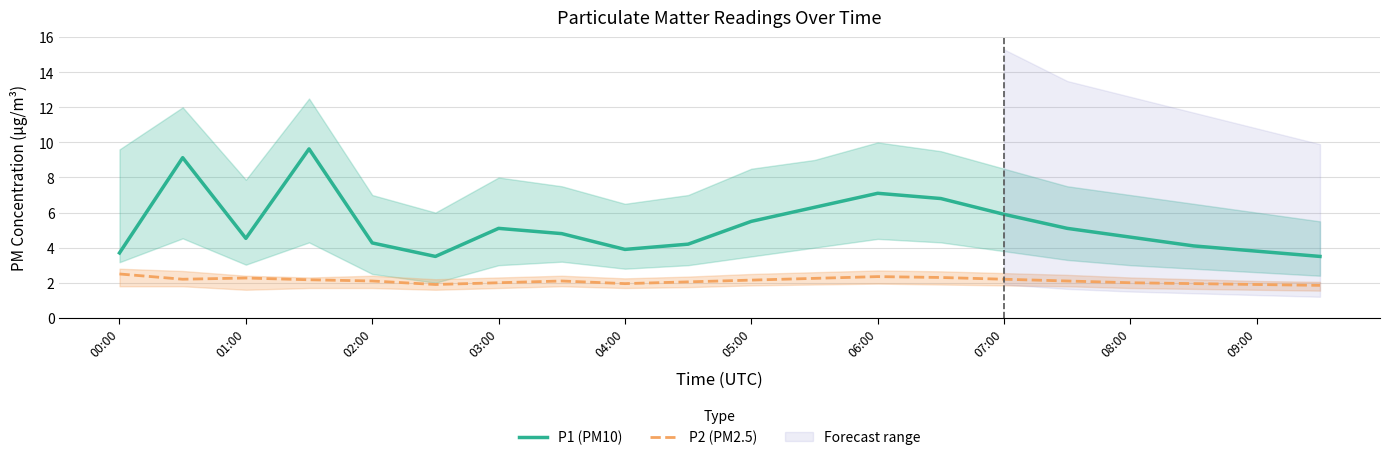

Does the chart have visible grid lines?

Yes